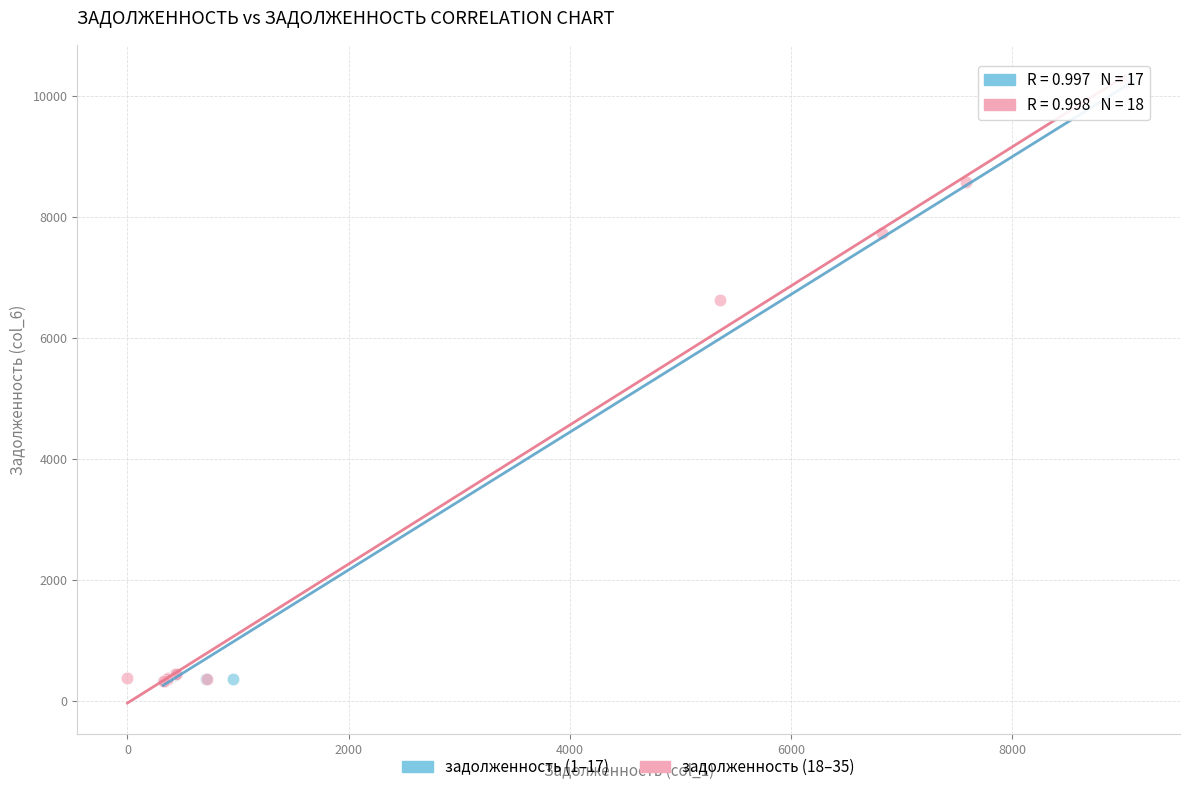

What are all the series names shown in the legend?

задолженность (1–17), задолженность (18–35)